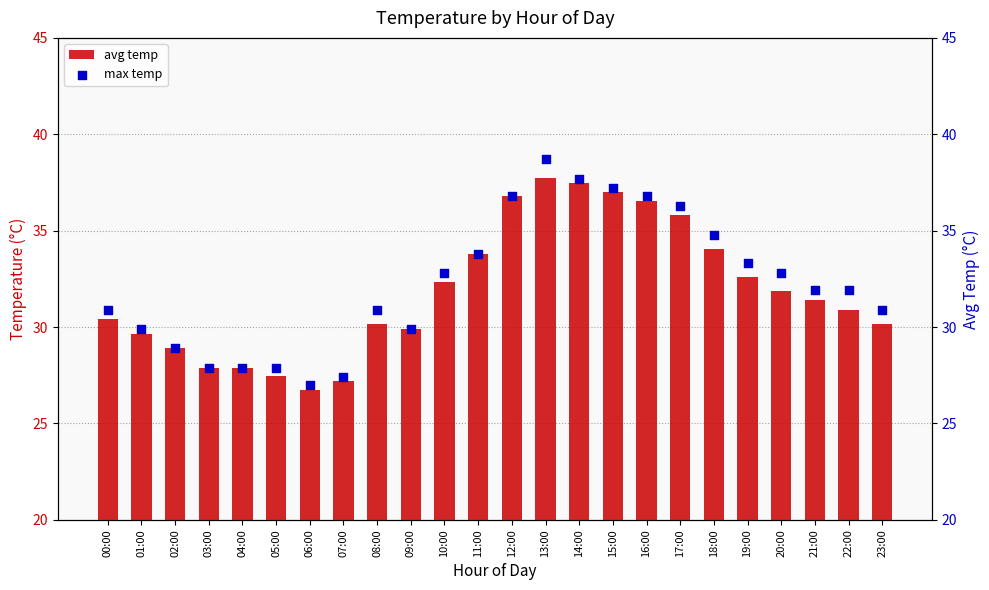

What is the total value across all series at 03:00?

55.8